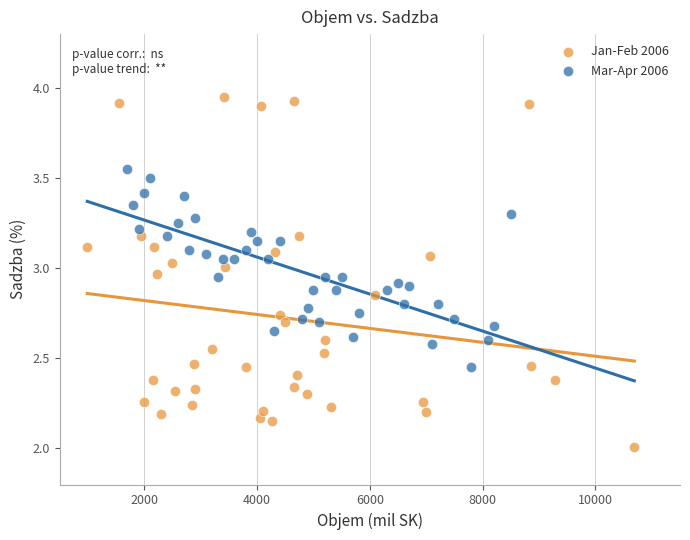

Which series reaches the maximum Y coordinate?

Jan-Feb 2006